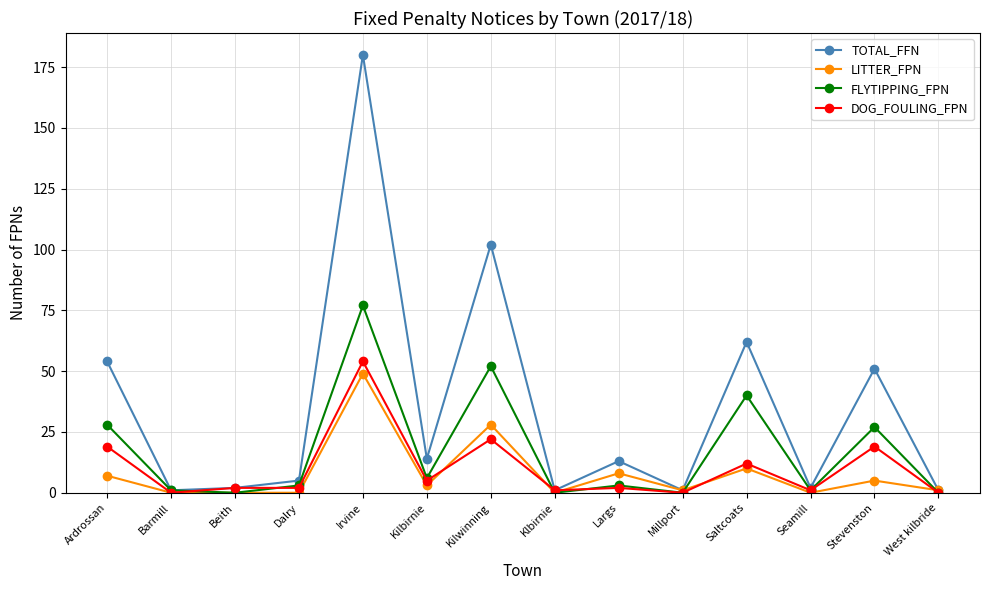

True or false: DOG_FOULING_FPN has more than 2 interior local peaks.

True